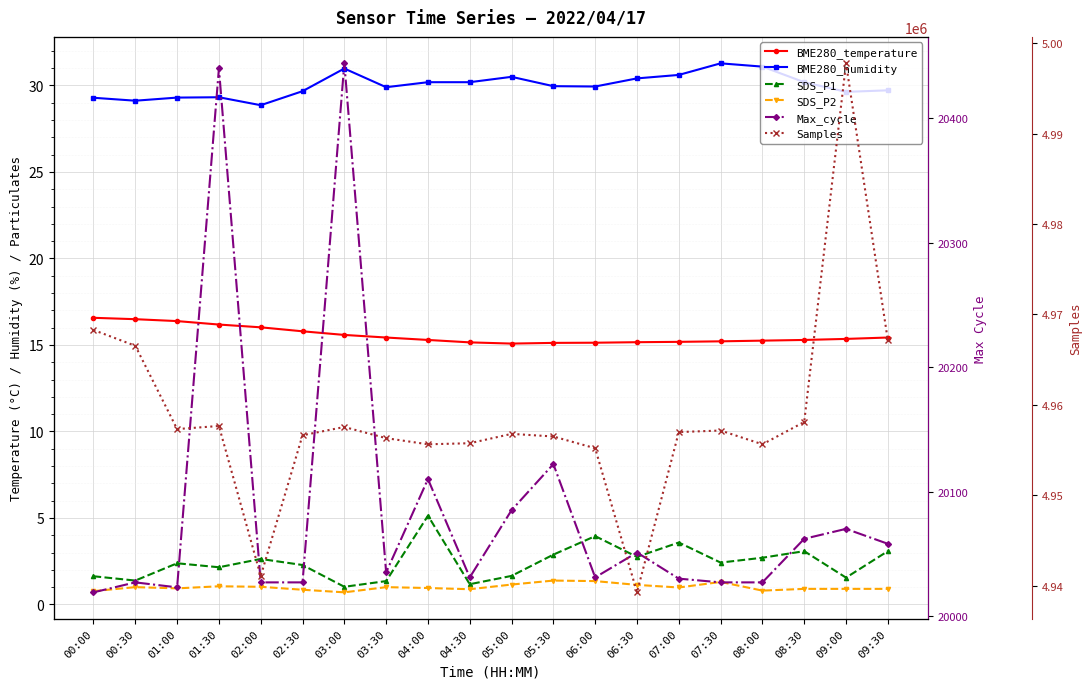

What is the total value across all series at 05:30?

4976670.3